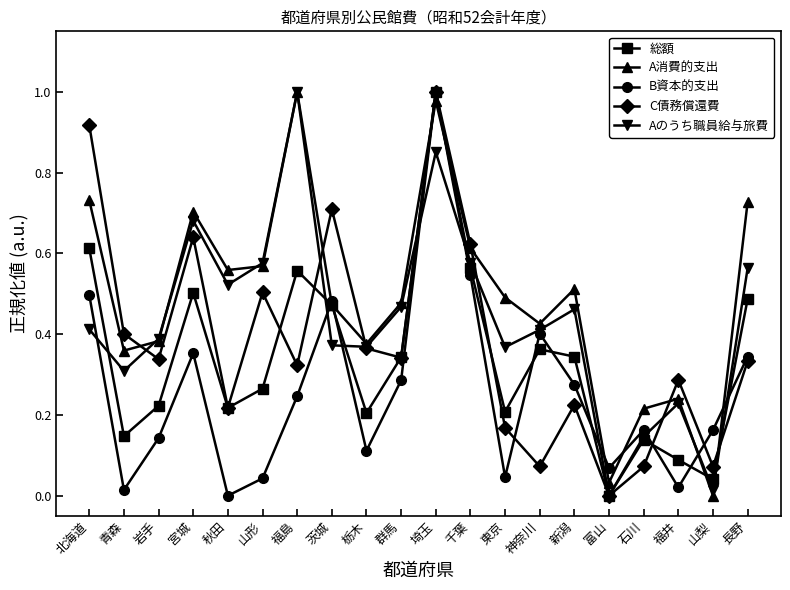

What is the sum of all B資本的支出 values?

5.2